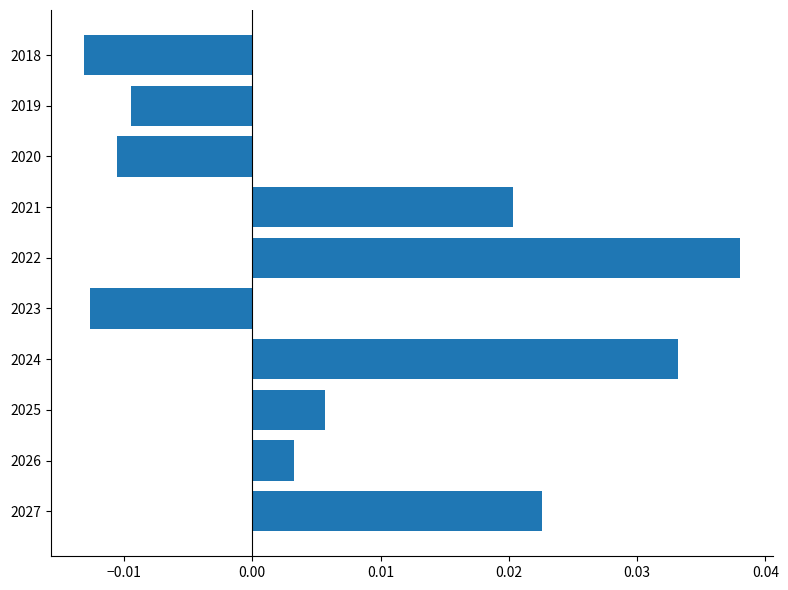

Which category has the highest value across all series?

2022